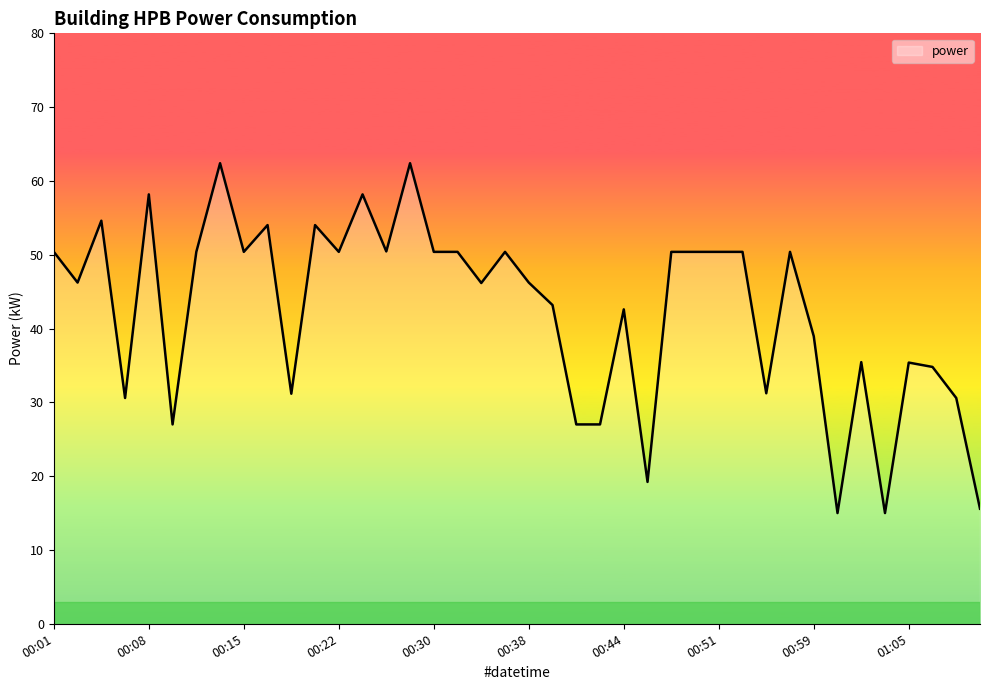

What is the maximum value shown in the chart?

62.4